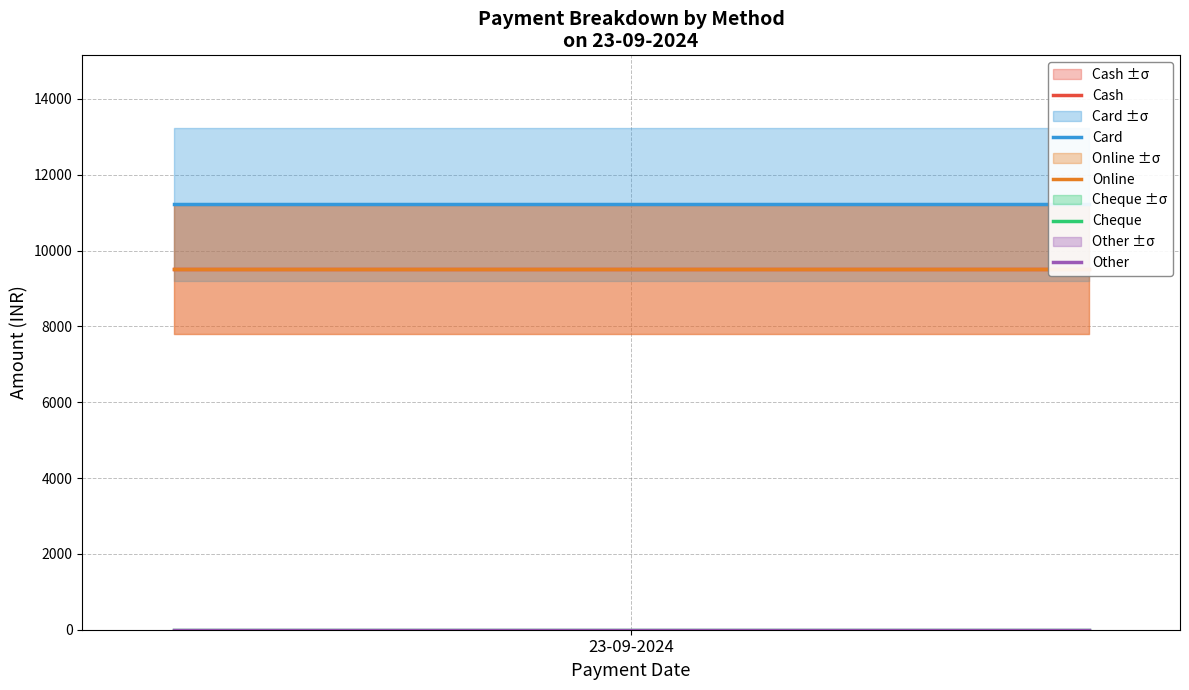

What is the label of the 1st point from the left?

23-09-2024